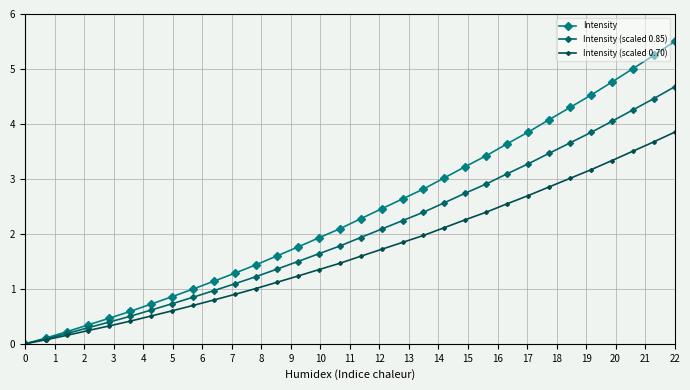

Is this an area chart (filled region under the line)?

No